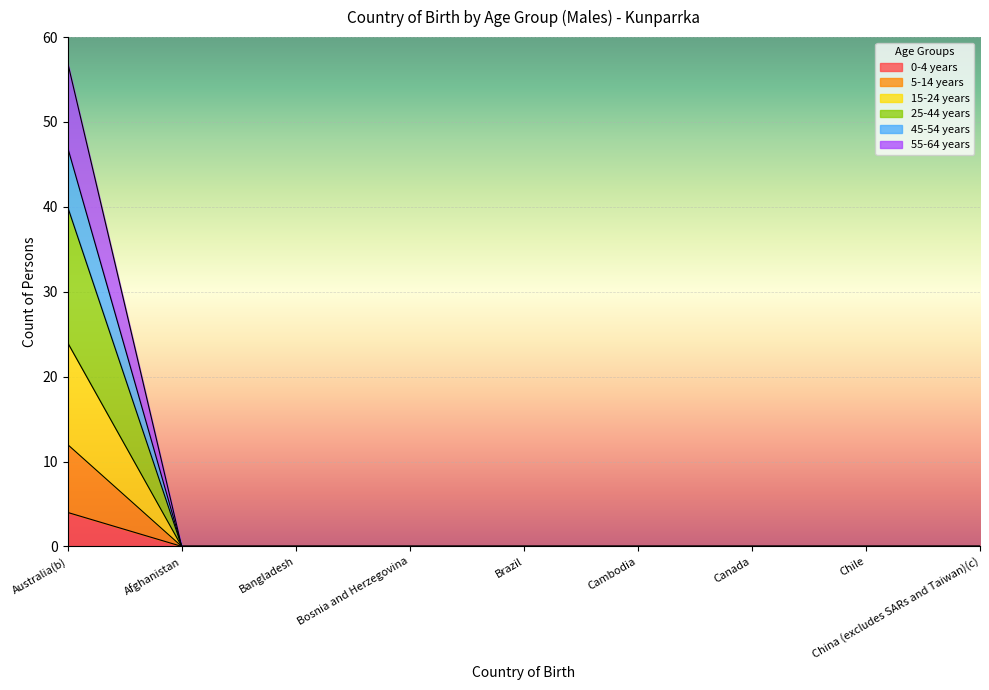

At which label does 0-4 years reach its peak?

Australia(b)